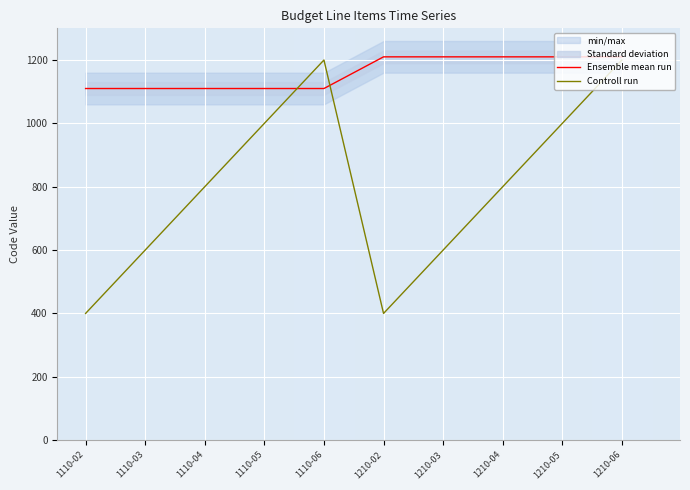

Rank the categories by Controll run value from highest to lowest.

1110-06, 1210-06, 1110-05, 1210-05, 1110-04, 1210-04, 1110-03, 1210-03, 1110-02, 1210-02